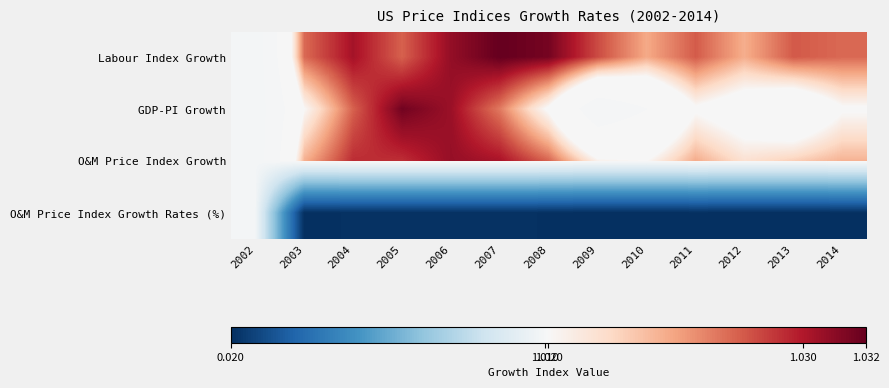

Which series has the largest total across all categories?

Labour Index Growth